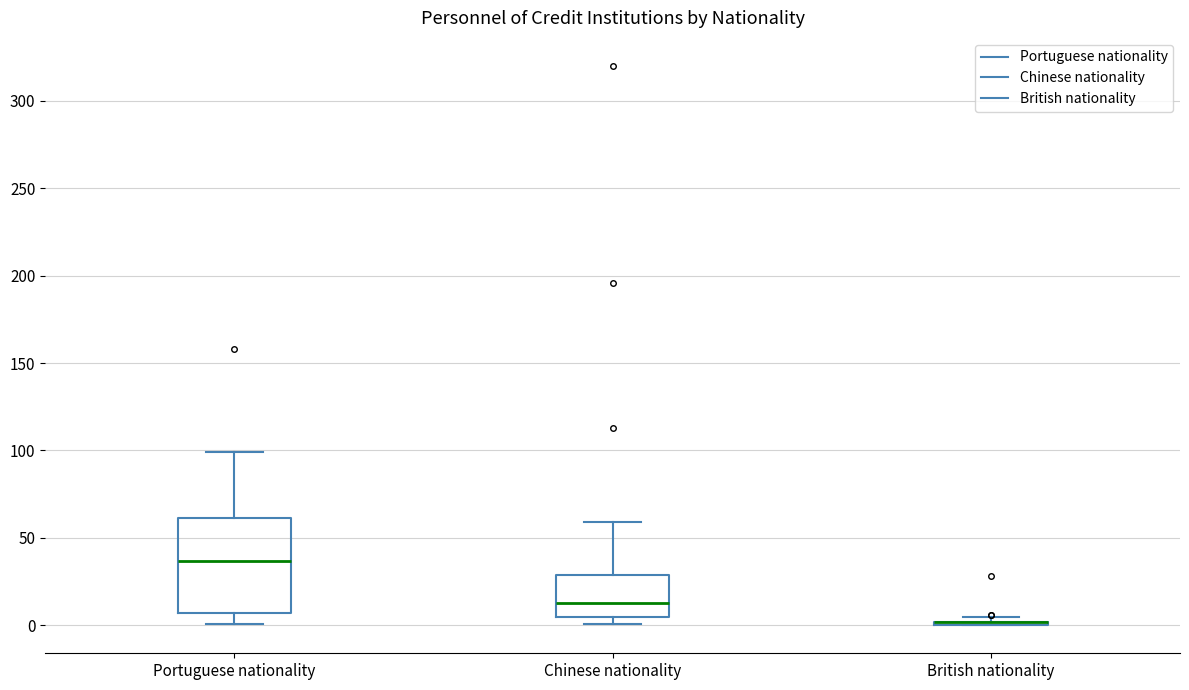

Reading left to right, transcribe this box plot: for each box, give where its median line is, the range the box spans, and where its two whiskers end, as read against the y-axis. The values are not printed on the chart, so give them approximately, as read against the axis.

Portuguese nationality: median 35, box 5 to 60, whiskers 0 to 100
Chinese nationality: median 15, box 5 to 30, whiskers 0 to 60
British nationality: box collapsed to a line at 0, whiskers 0 to 5